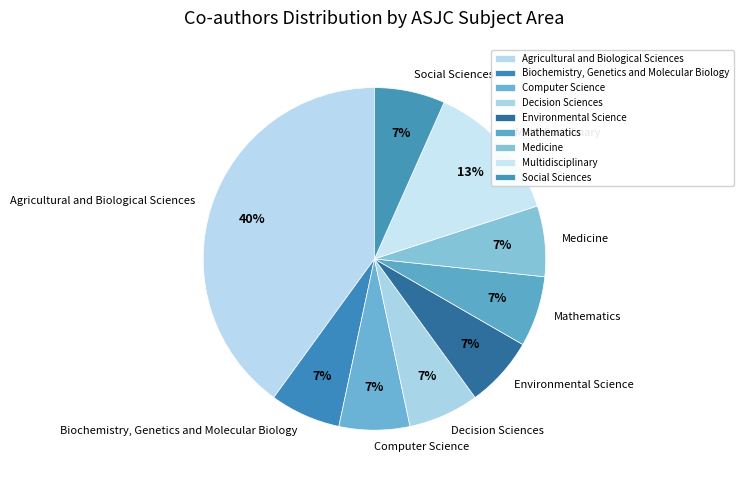

Count the number of slices in the pie.

9